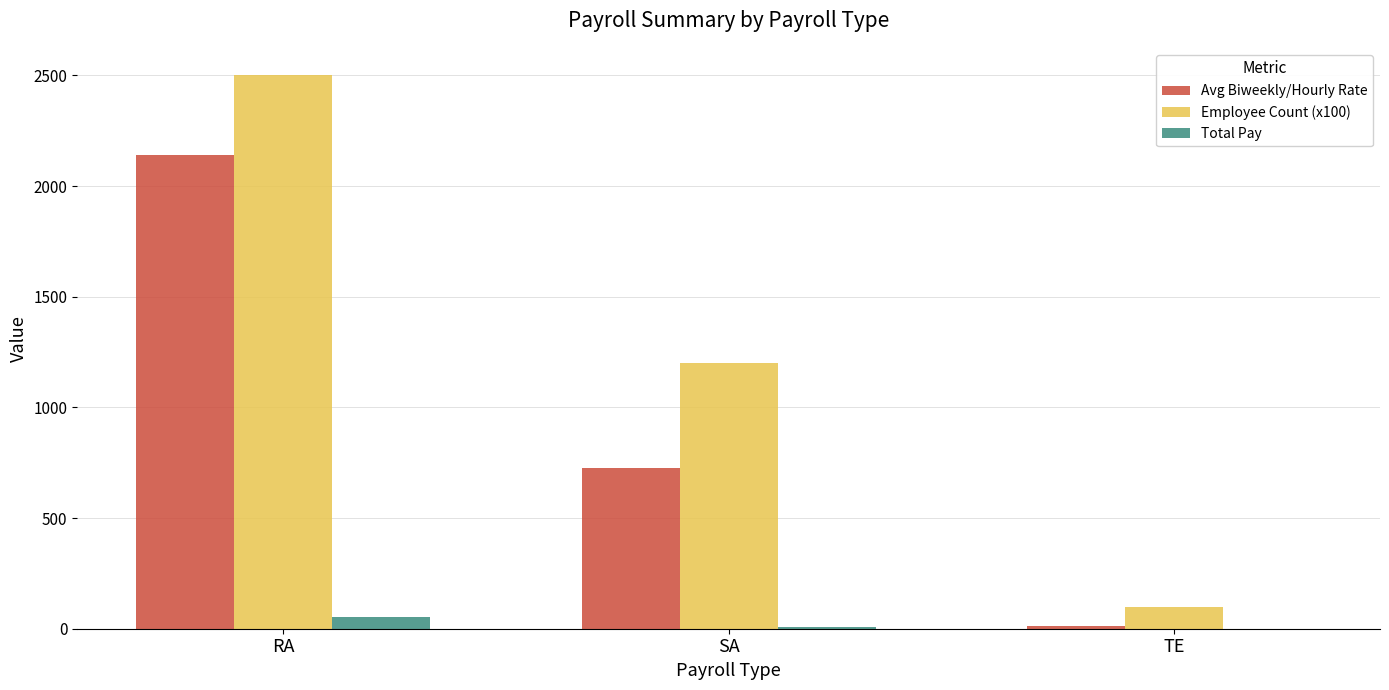

Which series has the largest total across all categories?

Employee Count (x100)